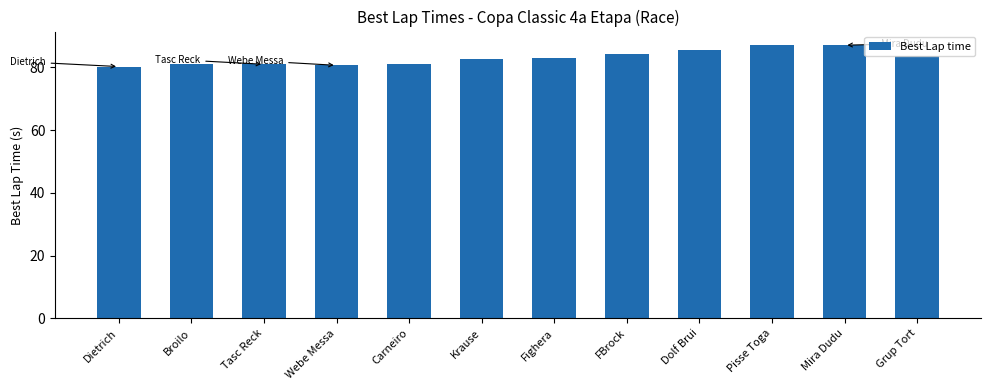

What is the label of the 2nd bar from the right?

Mira Dudu